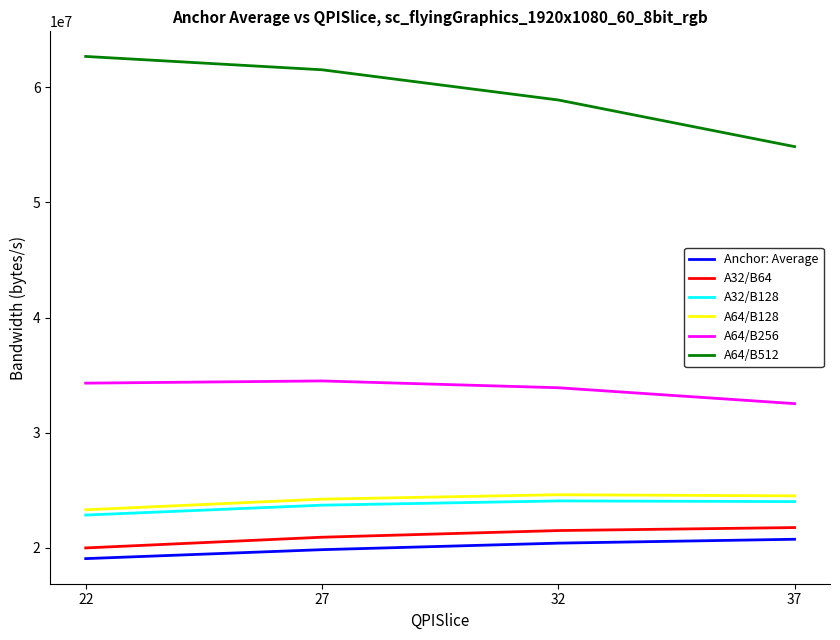

Does the chart display data point markers on the line(s)?

No